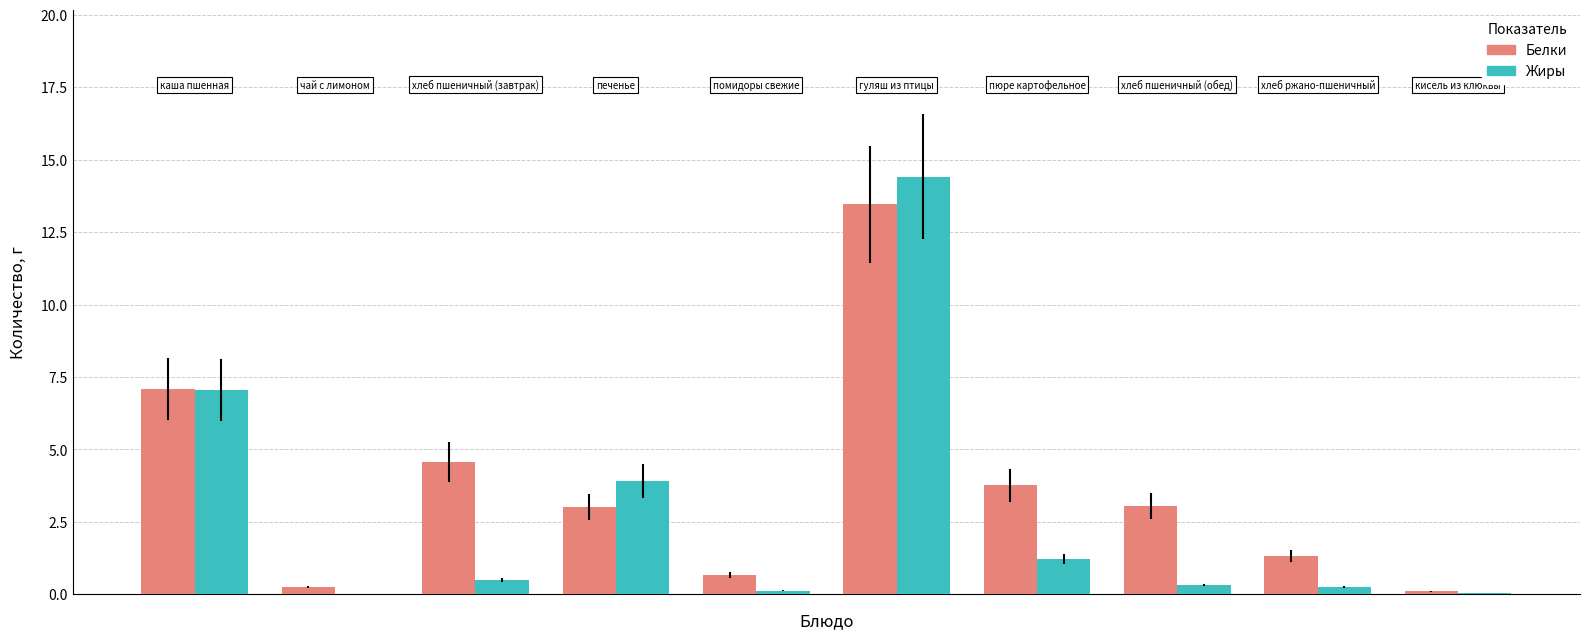

Which series has the largest total across all categories?

Белки